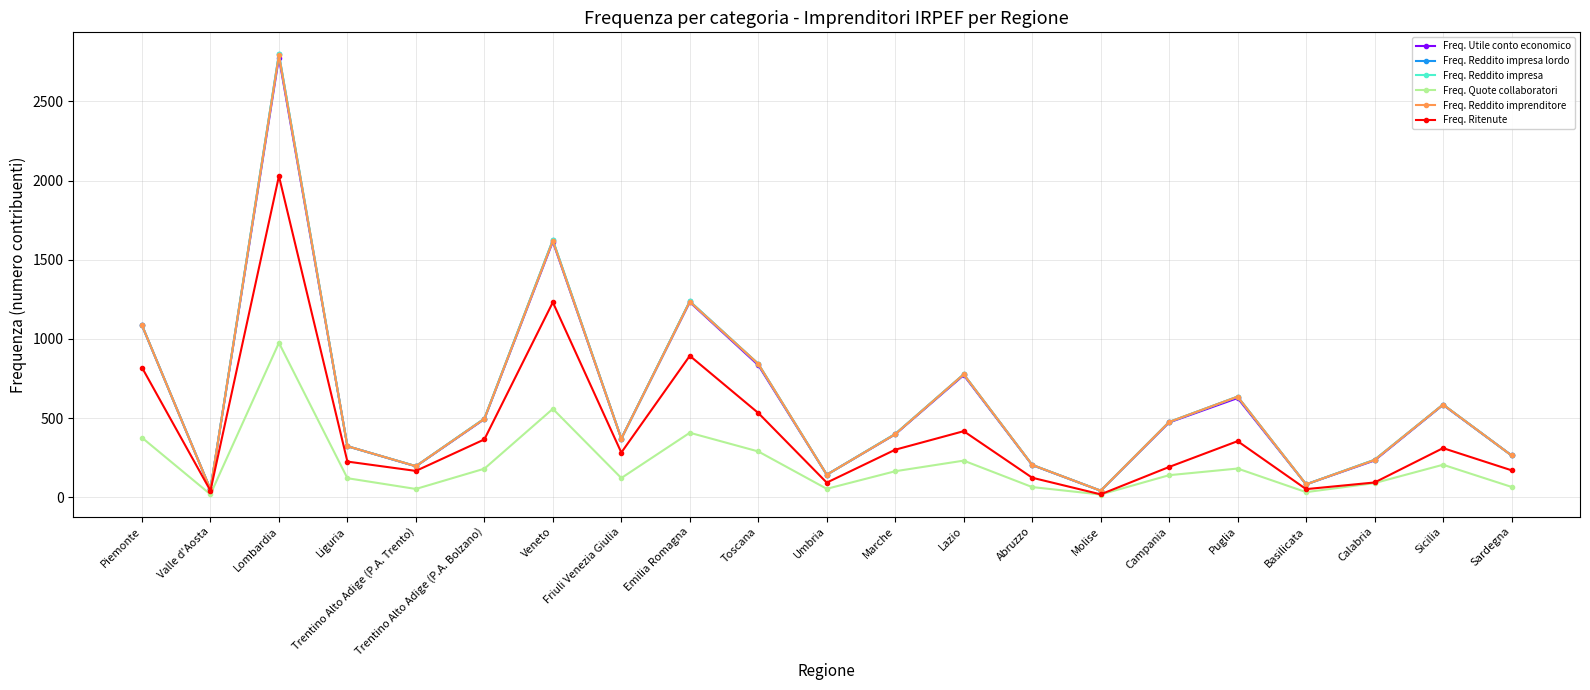

List the series in order of their peak value, lowest first.

Freq. Quote collaboratori, Freq. Ritenute, Freq. Utile conto economico, Freq. Reddito imprenditore, Freq. Reddito impresa lordo, Freq. Reddito impresa